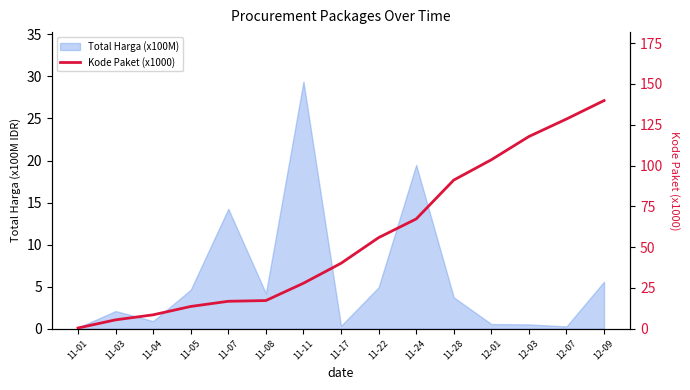

Reading left to right, extract all data points from this chart.

11-01=0.5	11-03=5.4	11-04=8.5	11-05=13.7	11-07=16.8	11-08=17.3	11-11=27.9	11-17=40.1	11-22=55.8	11-24=67.3	11-28=91.1	12-01=103.5	12-03=117.8	12-07=128.5	12-09=139.8